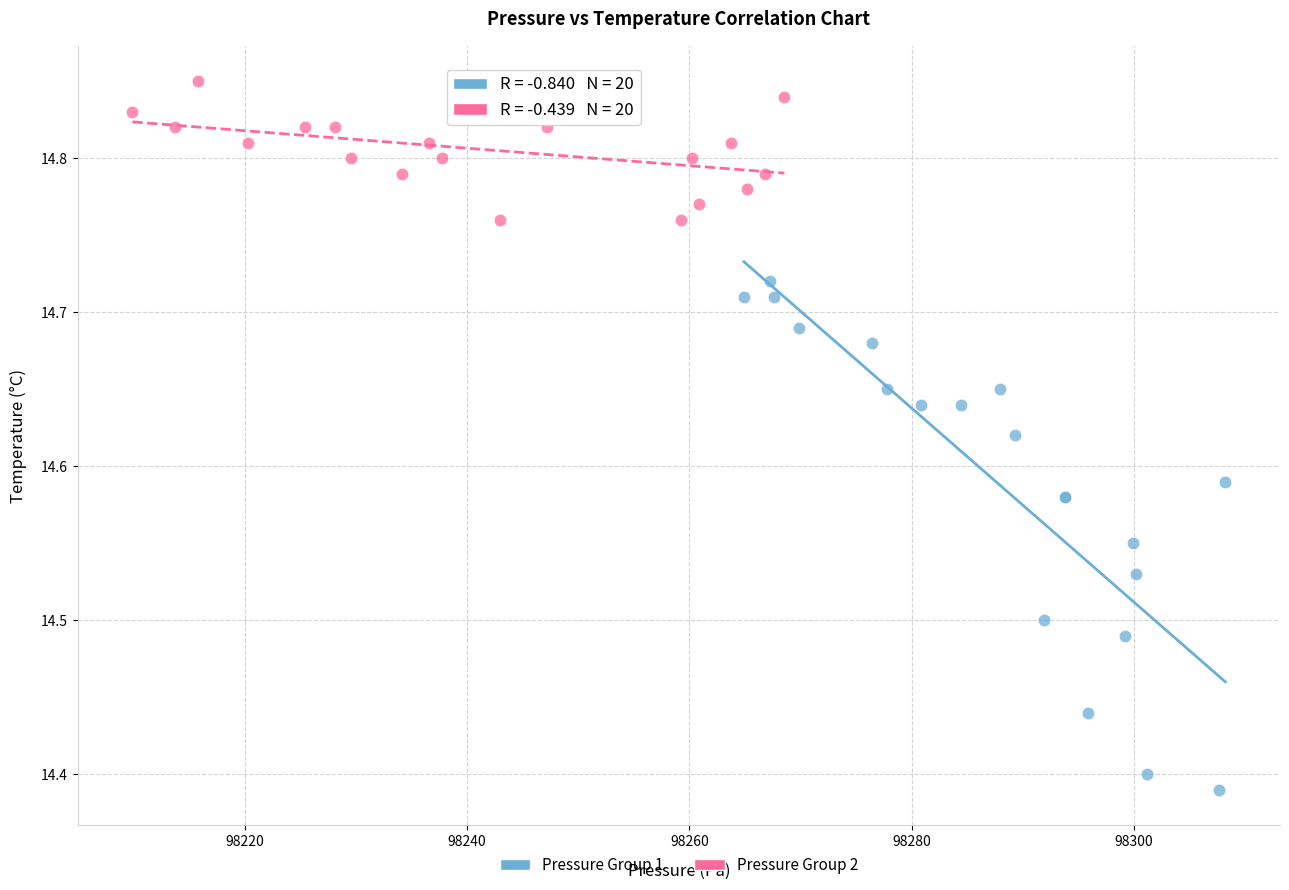

Which series has the largest Y range (max minus min)?

Pressure Group 1